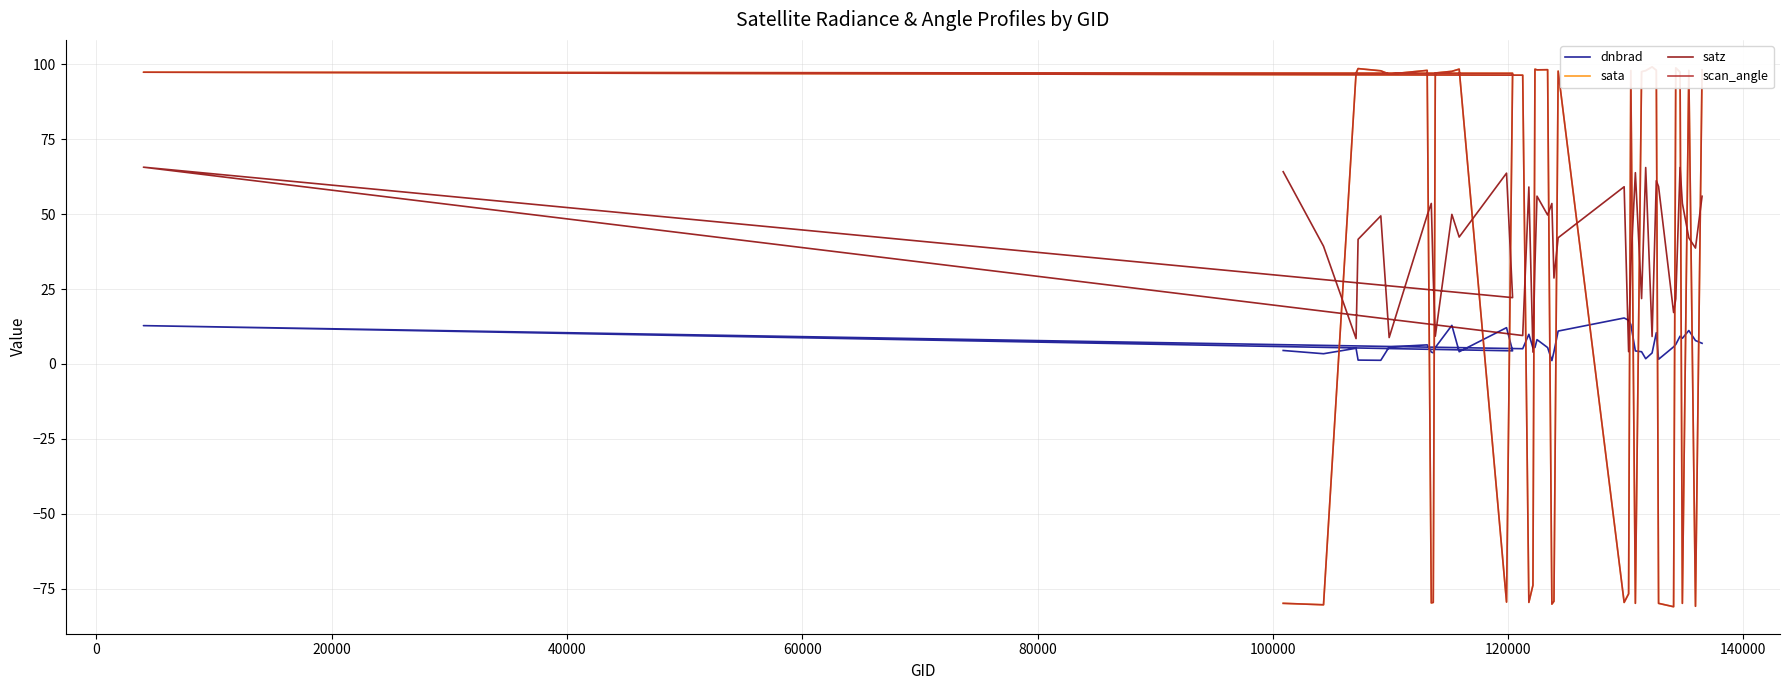

How many interior local valleys does the sata series have?

12